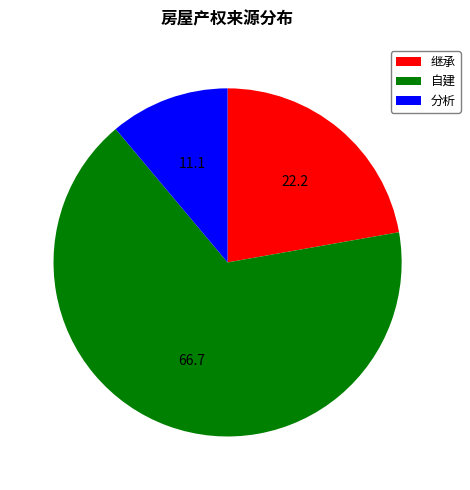

Is it true that 继承 is 22% of the pie?

True